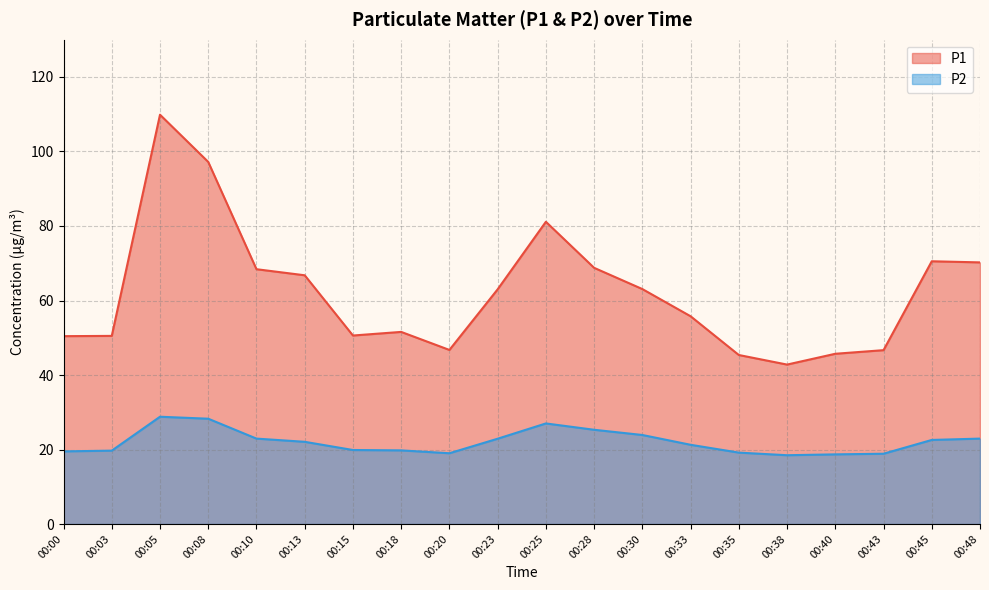

What is the total value across all series at 00:00?

69.9